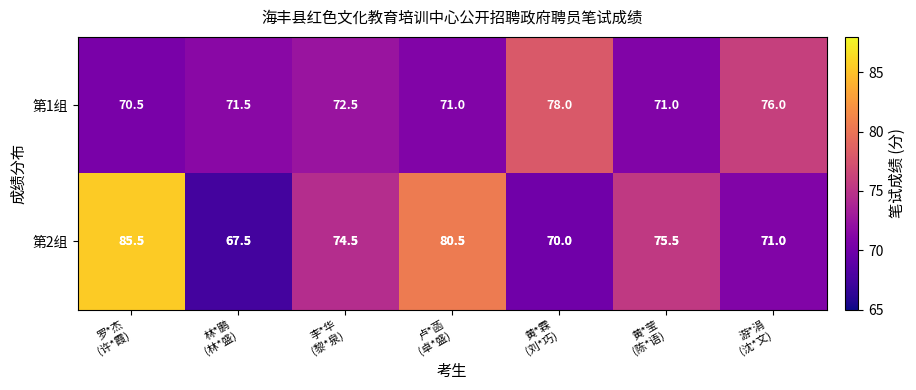

What is the difference between the highest and lowest values at 卢*菡
(卓*盛)?

9.5